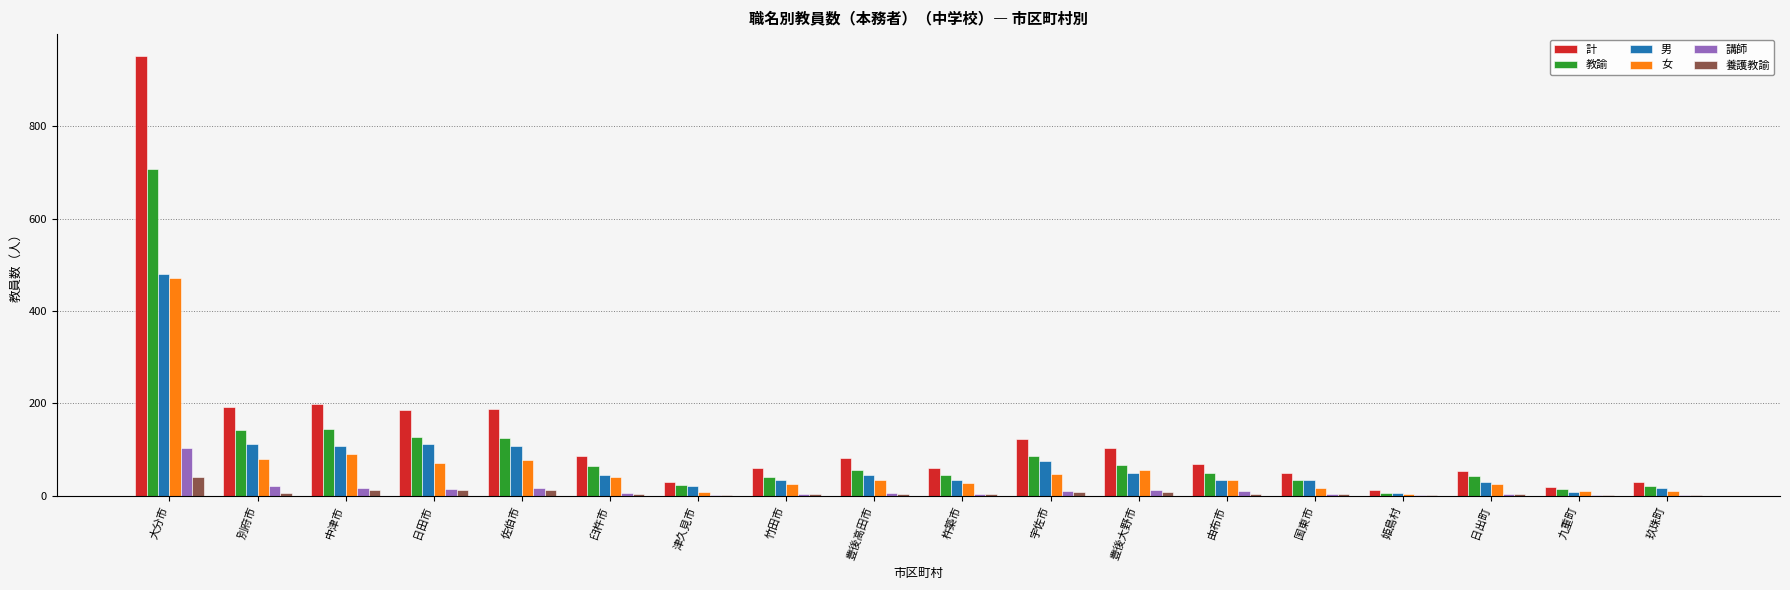

Which category has the highest value in the 女 series?

大分市